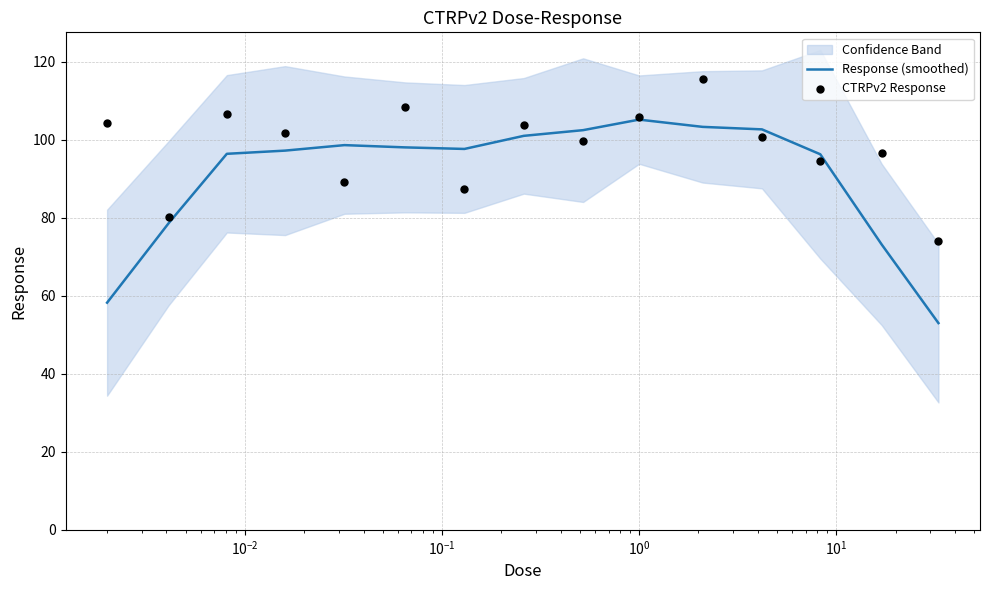

What are all the series names shown in the legend?

Response (smoothed), CTRPv2 Response